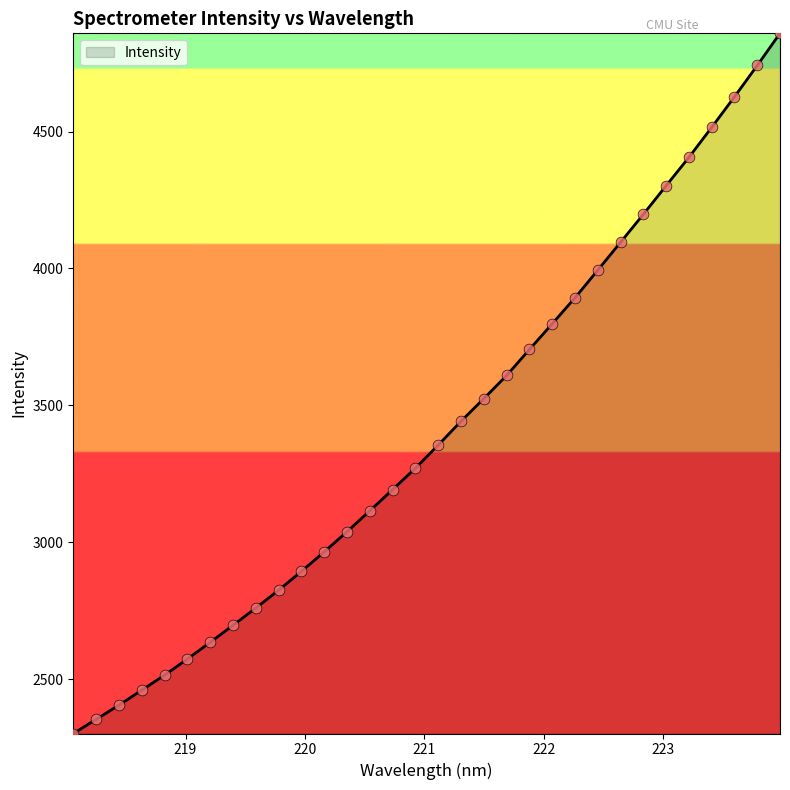

What is the difference between the maximum and minimum values?

2555.9